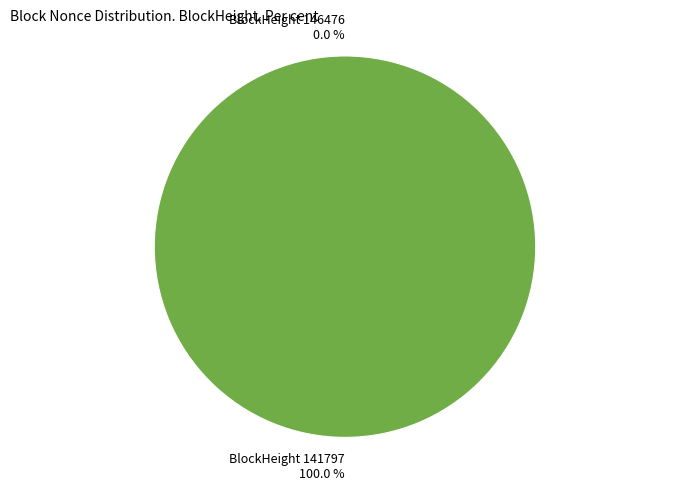

To the nearest percent, what is the combined percentage of 141797 and 146476?

100%